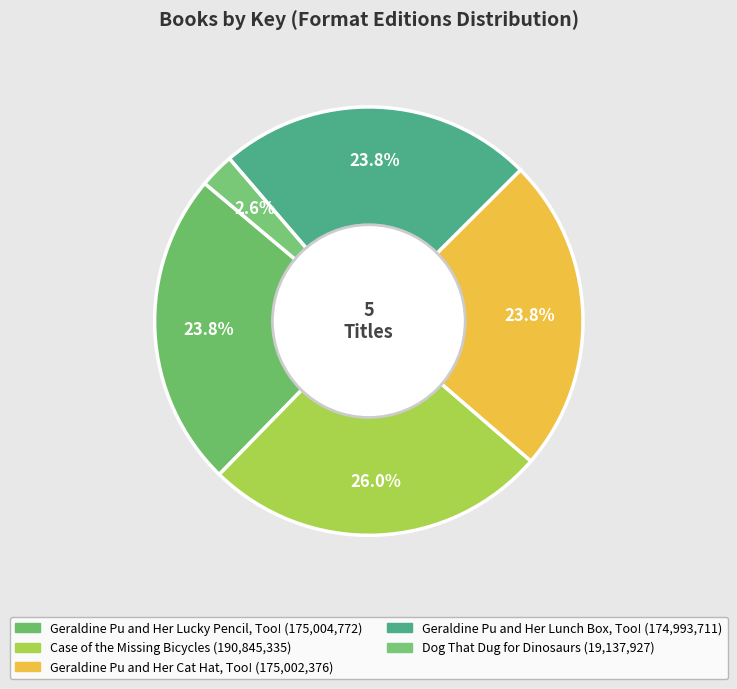

Count the number of slices in the pie.

5